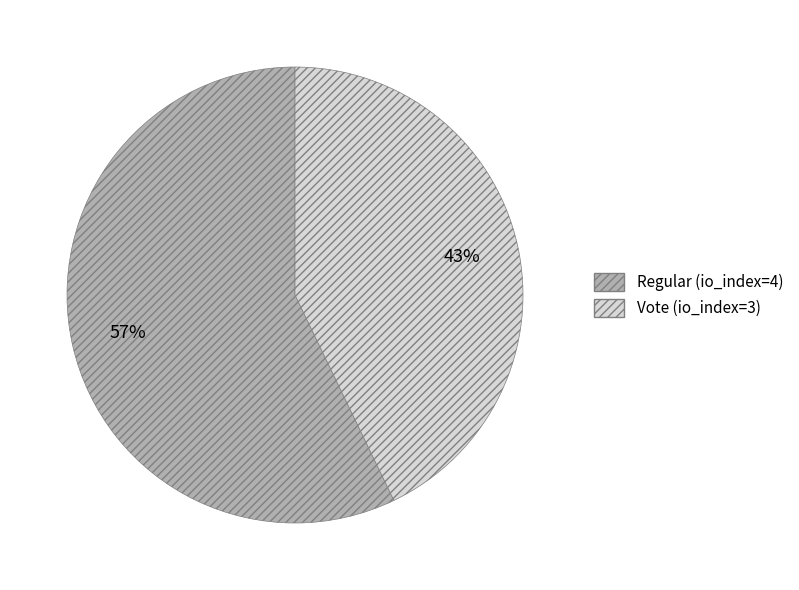

Is Regular (io_index=4) the majority of the pie?

Yes